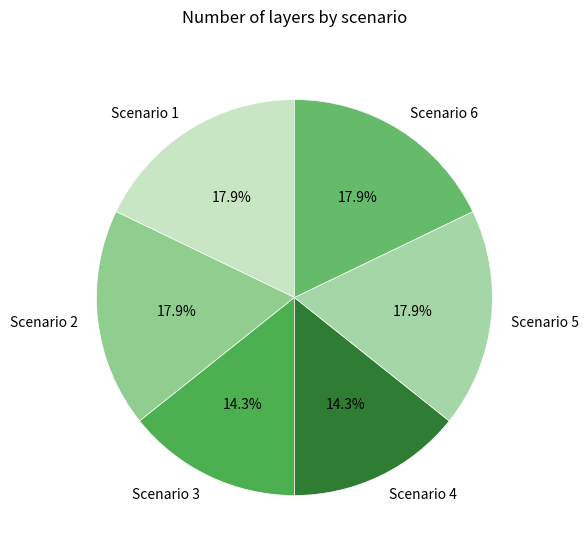

How much of the chart is everything except Scenario 1?

82.1%